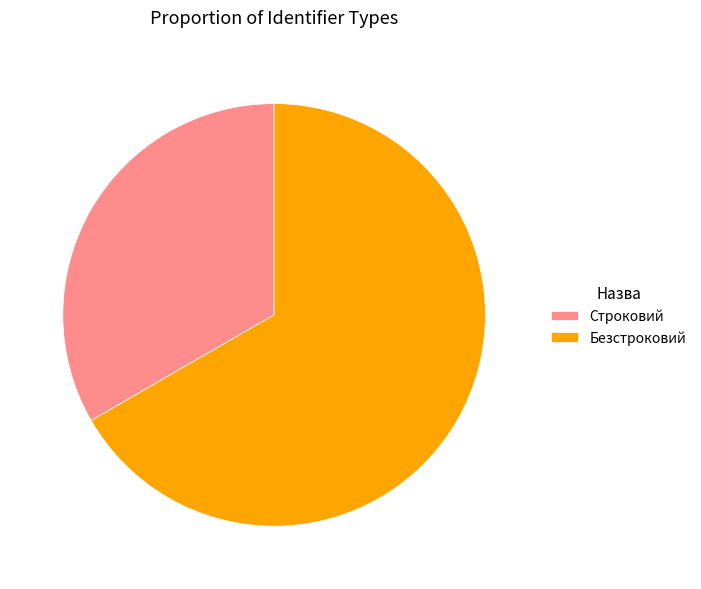

What is the smallest slice in the pie chart?

Строковий